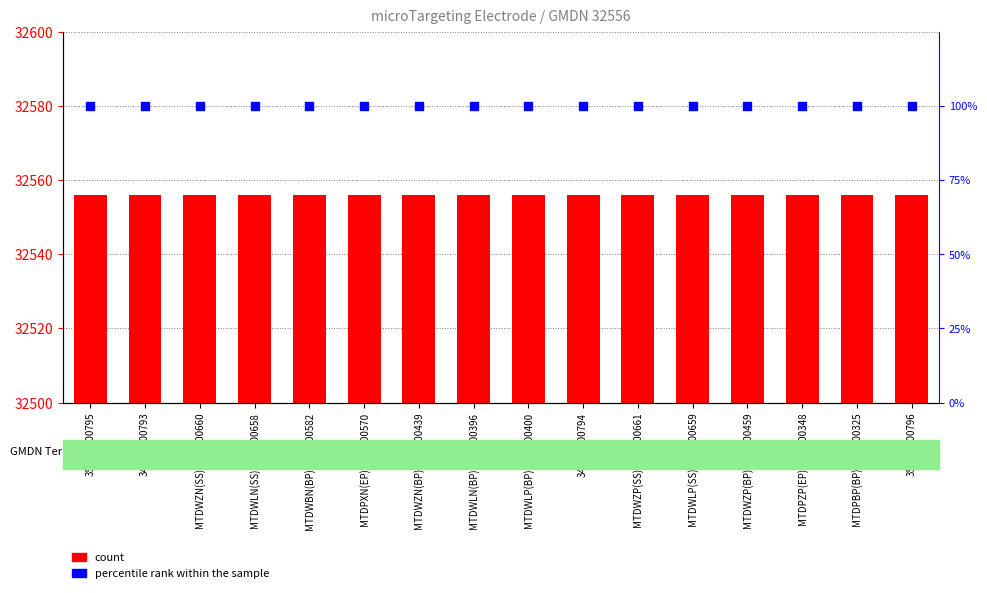

At which category is the sum across all series the highest?

35325Z-00795